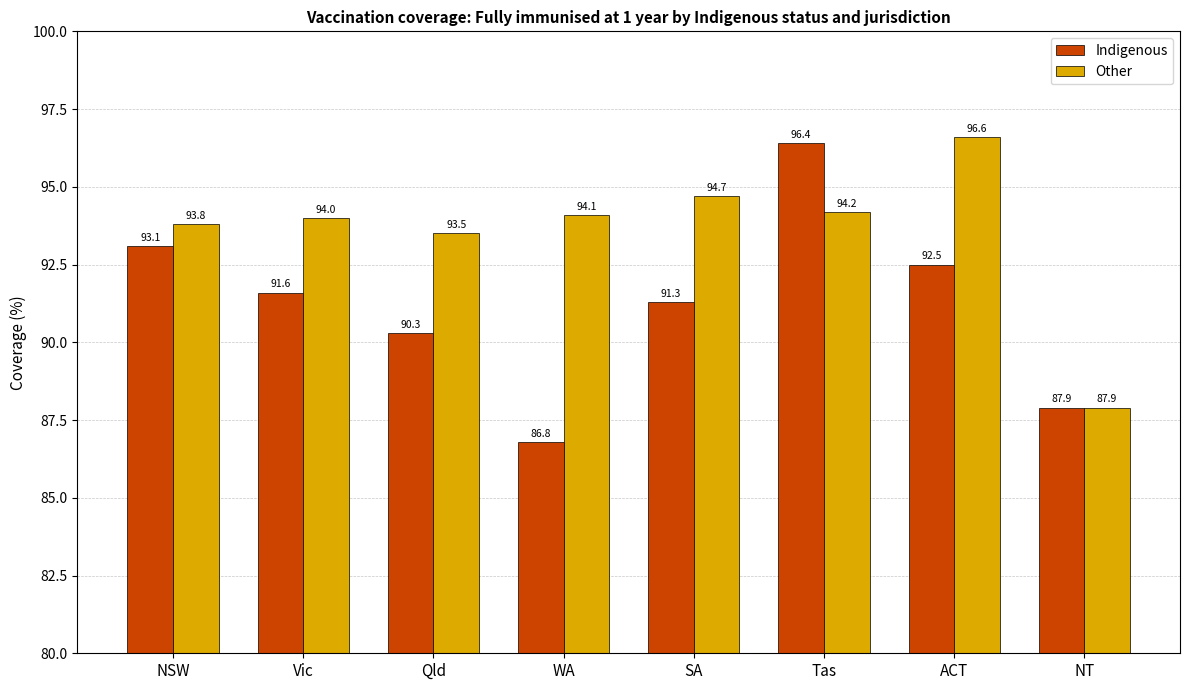

What is the spread (max minus min) of values at SA?

3.4